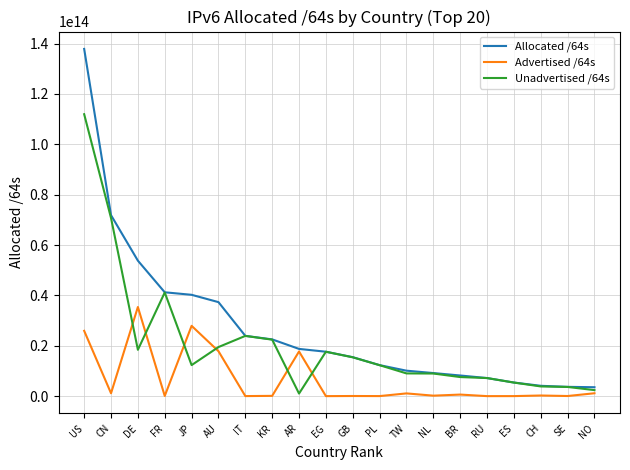

At which label is Allocated /64s closest to 70700395626496?

CN